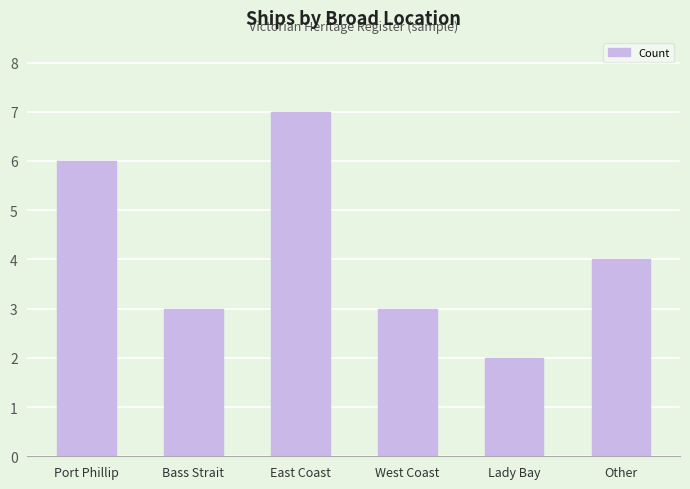

What is the average value?

4